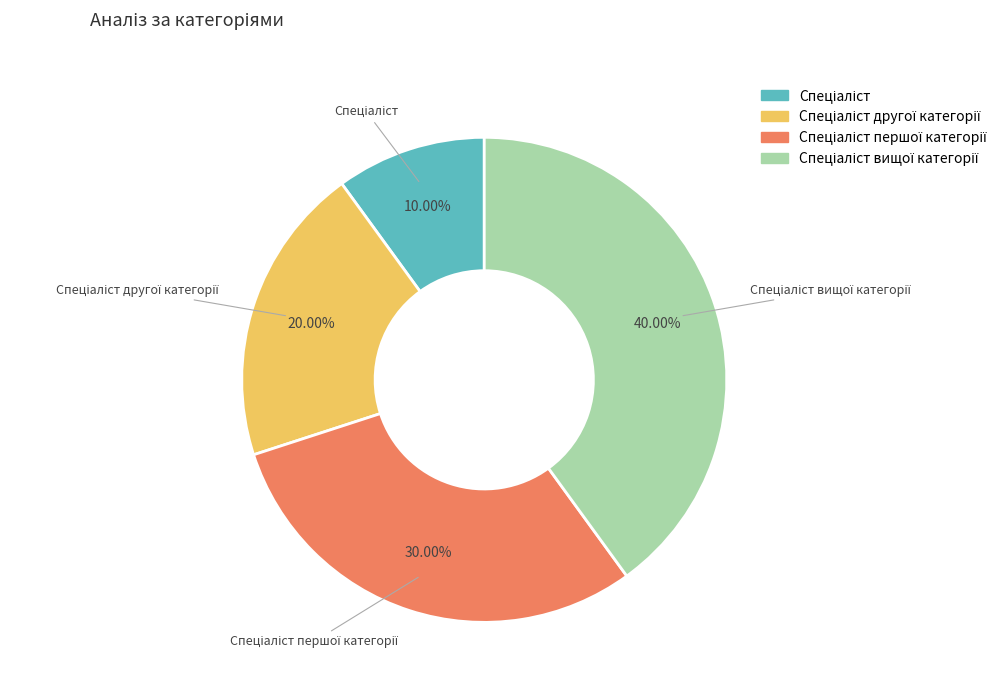

Is there any slice that represents more than half of the pie?

No